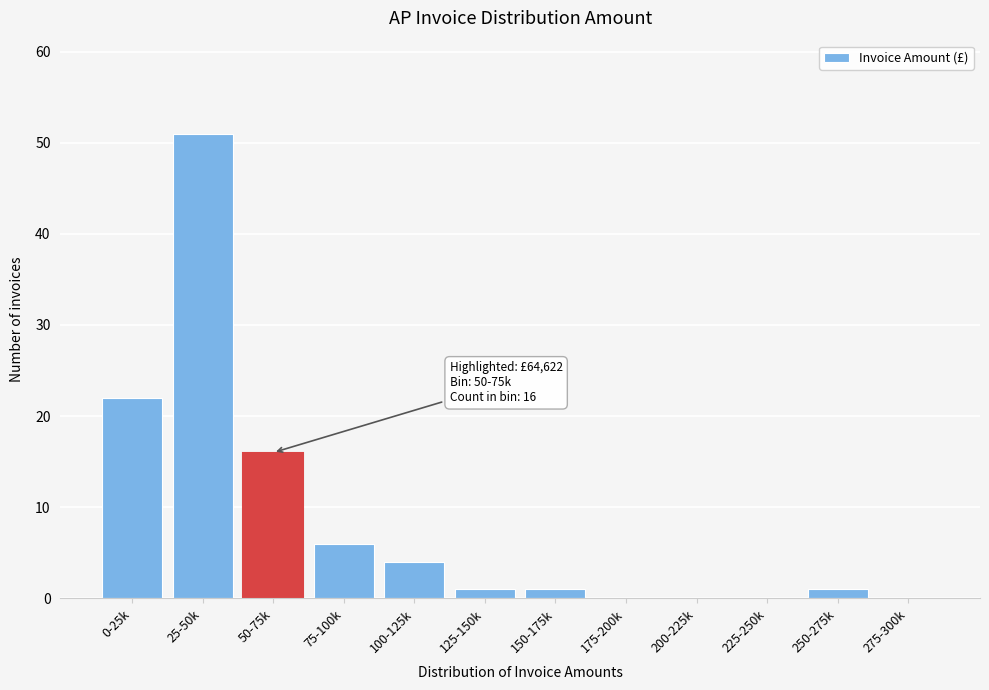

Reading right to left, transcribe all the data shown in this chart.

275-300k=0	250-275k=1	225-250k=0	200-225k=0	175-200k=0	150-175k=1	125-150k=1	100-125k=4	75-100k=6	50-75k=16	25-50k=51	0-25k=22